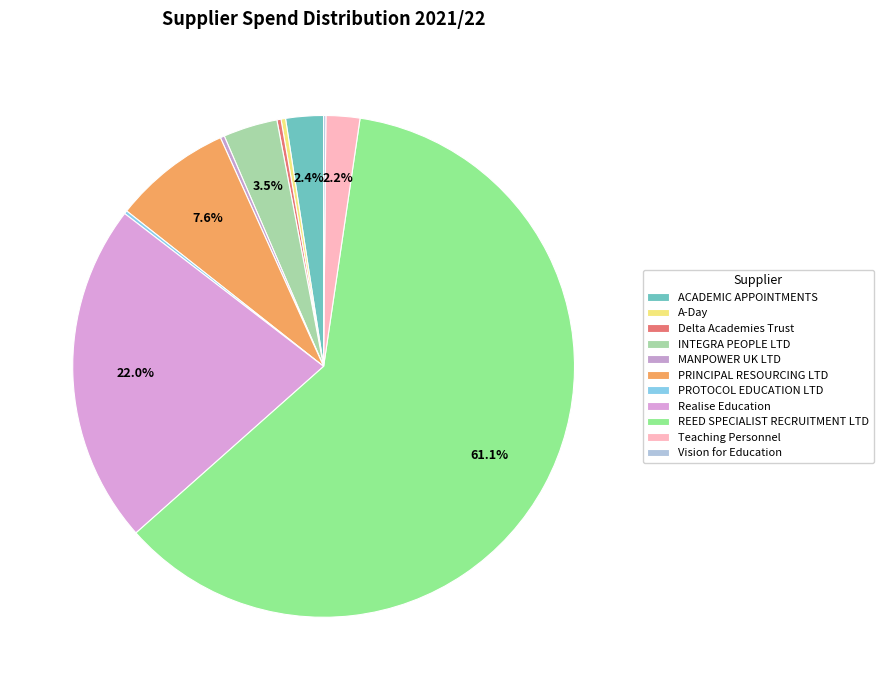

Is there a majority slice in this chart?

Yes